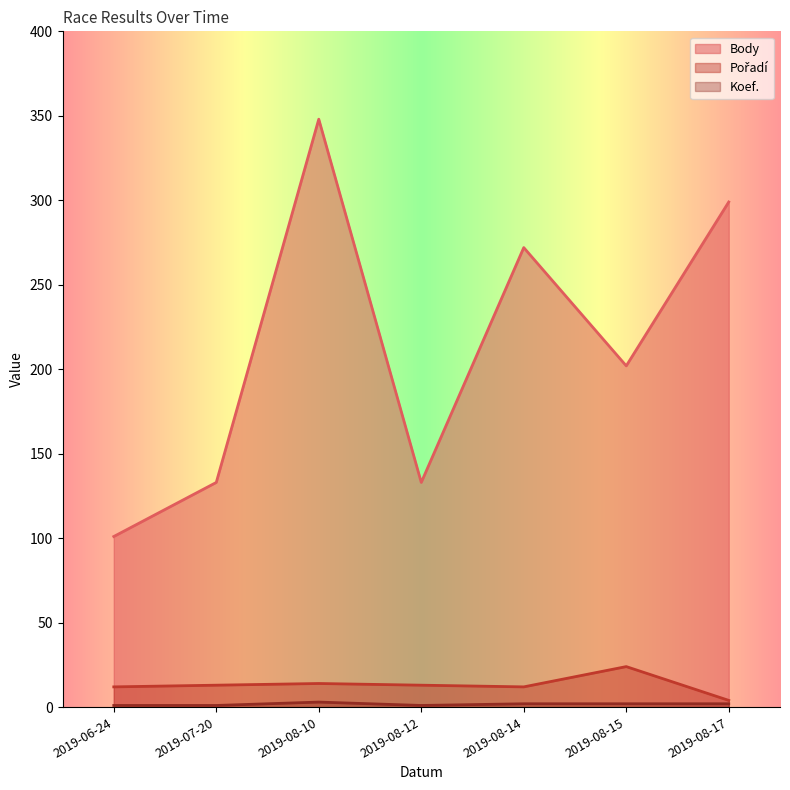

At which label does Body first exceed 202?

2019-08-10